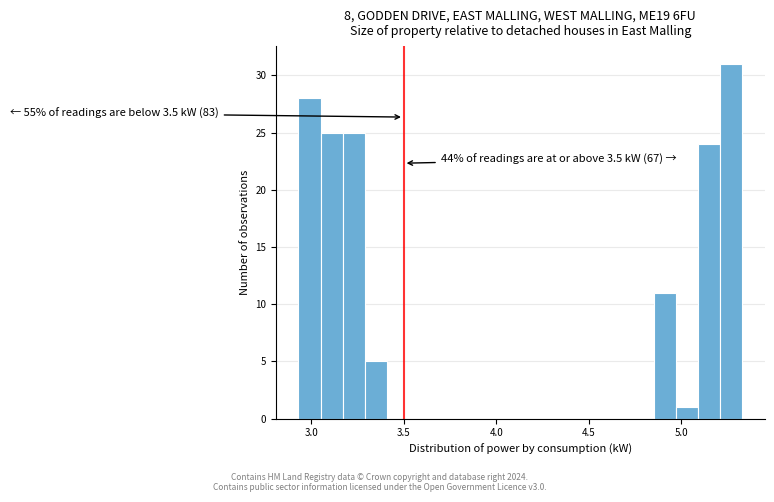

Read against the x-axis, roughly where is the centre of the tallest bar?

5.25